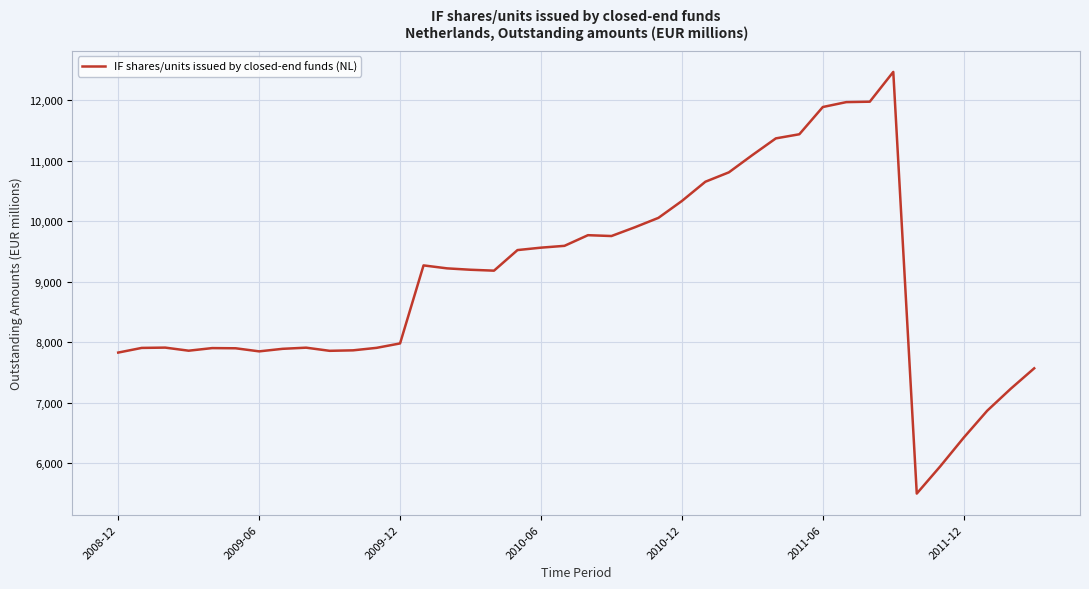

What is the difference between the maximum and minimum values?

6965